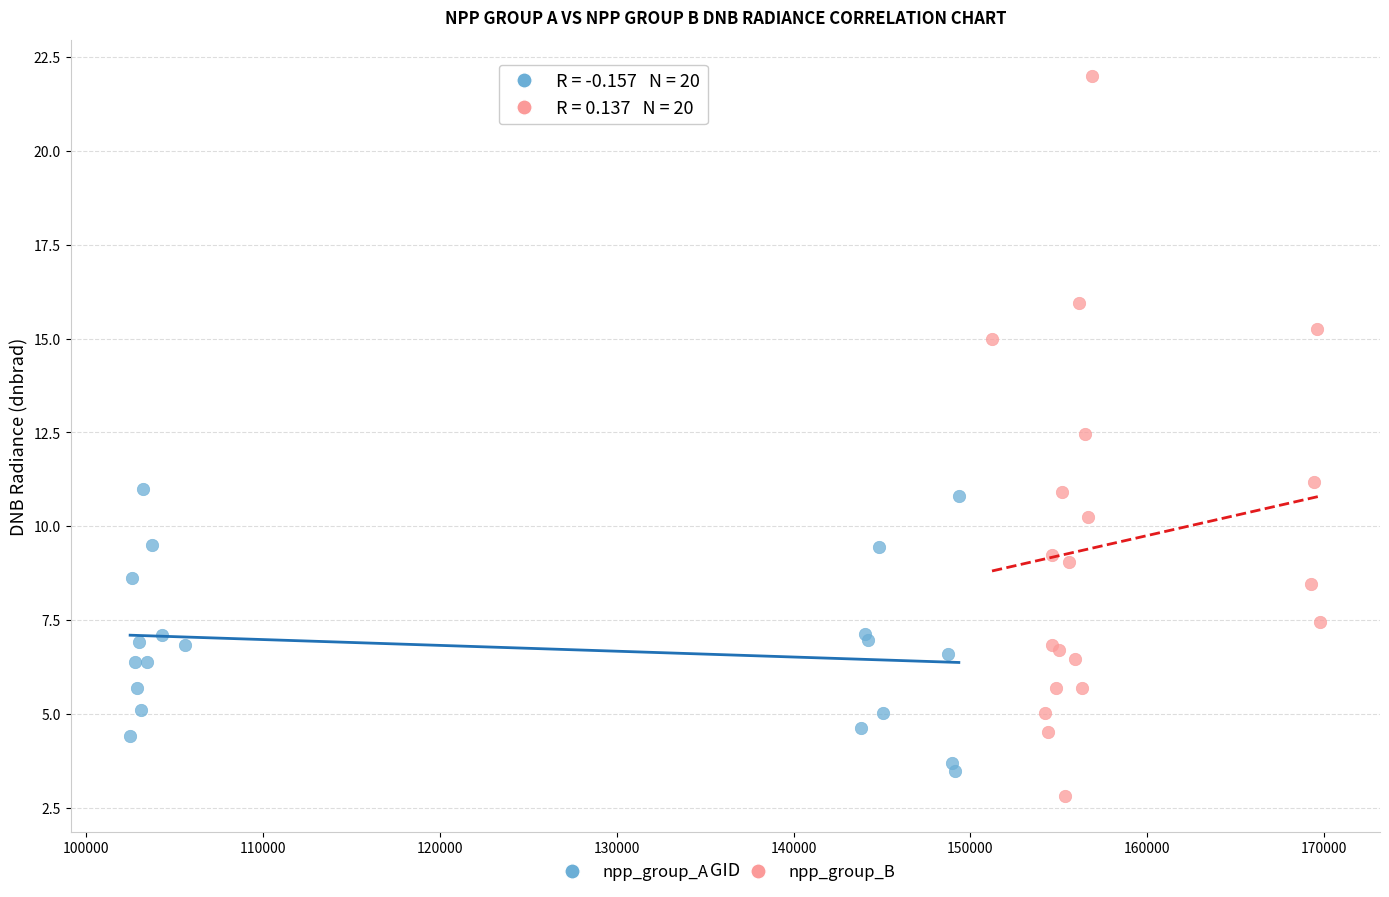

Which series has the largest Y range (max minus min)?

npp_group_B